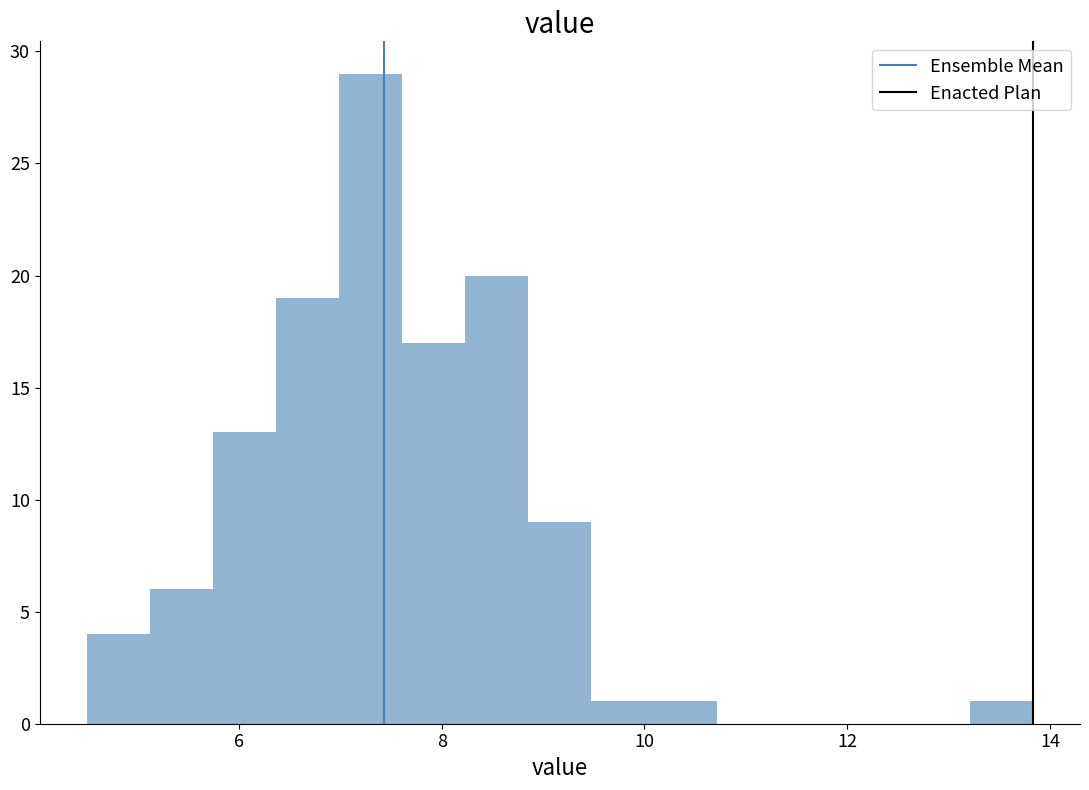

Around what value on the x-axis is the tallest bar? Give the approximate position of its centre, as read against the axis.

7.2